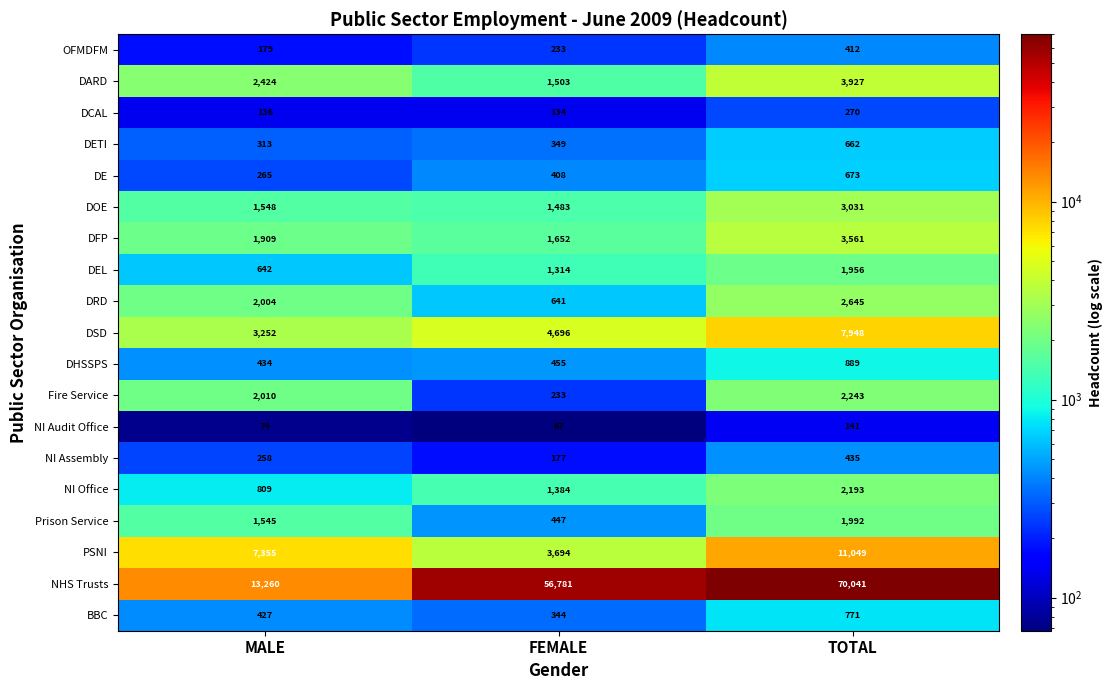

Rank the series by their maximum value, from highest to lowest.

NHS Trusts, PSNI, DSD, DARD, DFP, DOE, DRD, Fire Service, NI Office, Prison Service, DEL, DHSSPS, BBC, DE, DETI, NI Assembly, OFMDFM, DCAL, NI Audit Office